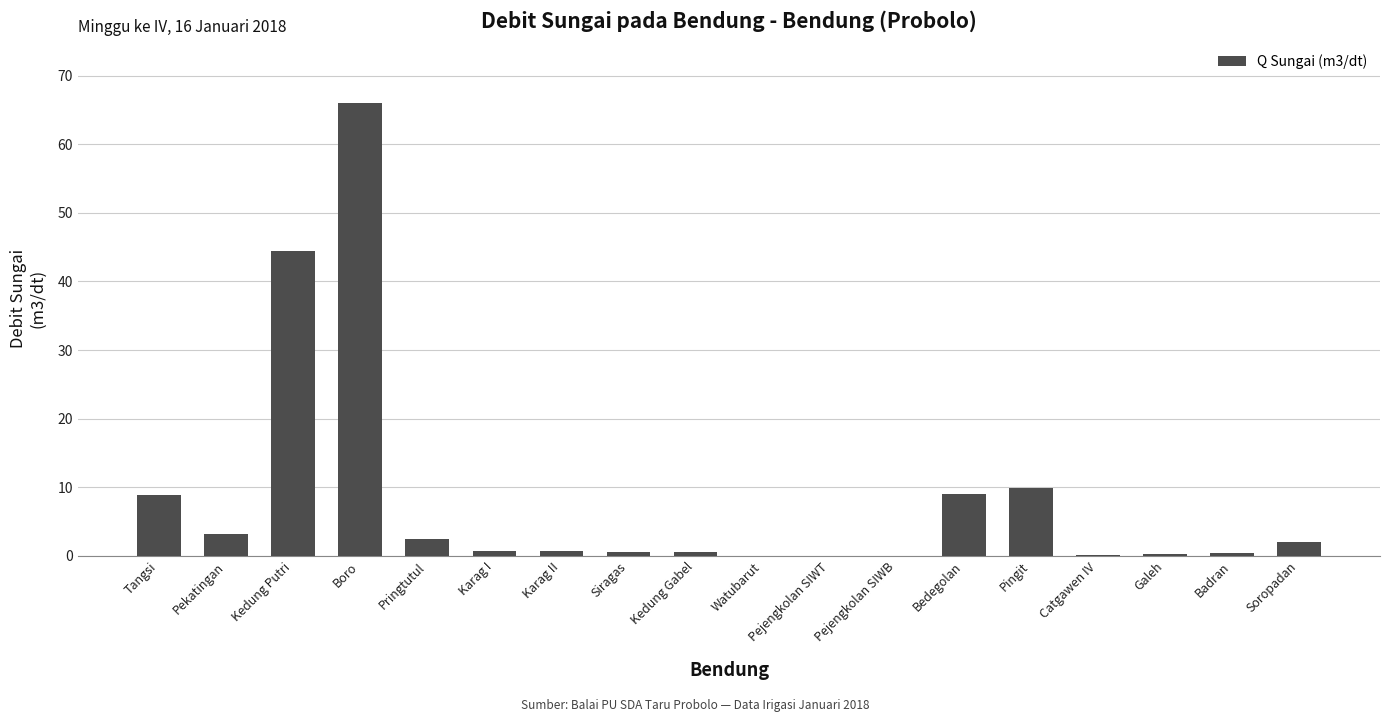

What is the sum of all values?

149.2